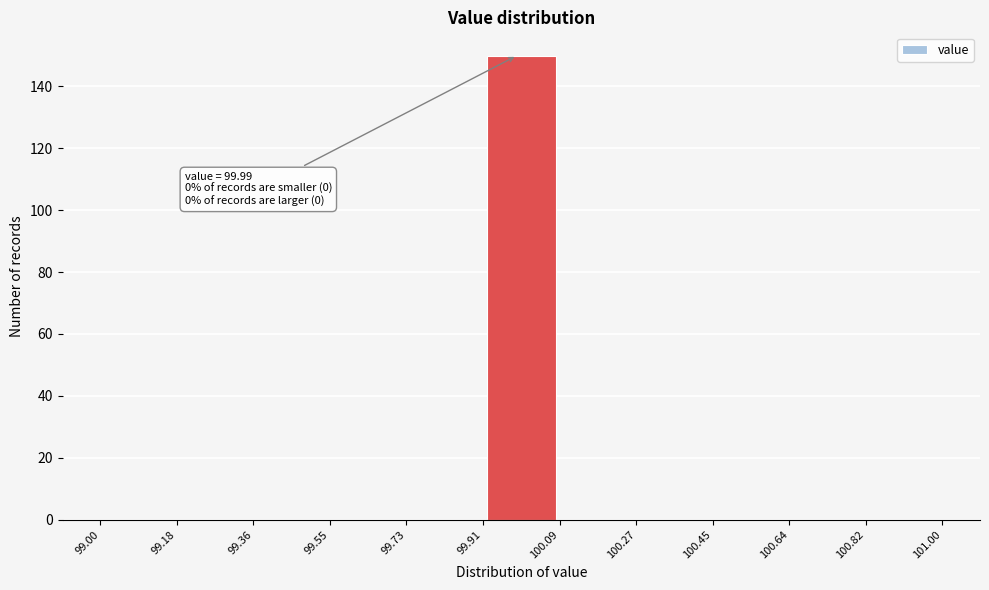

Which range on the x-axis has the tallest bar?

99.91 to 100.09